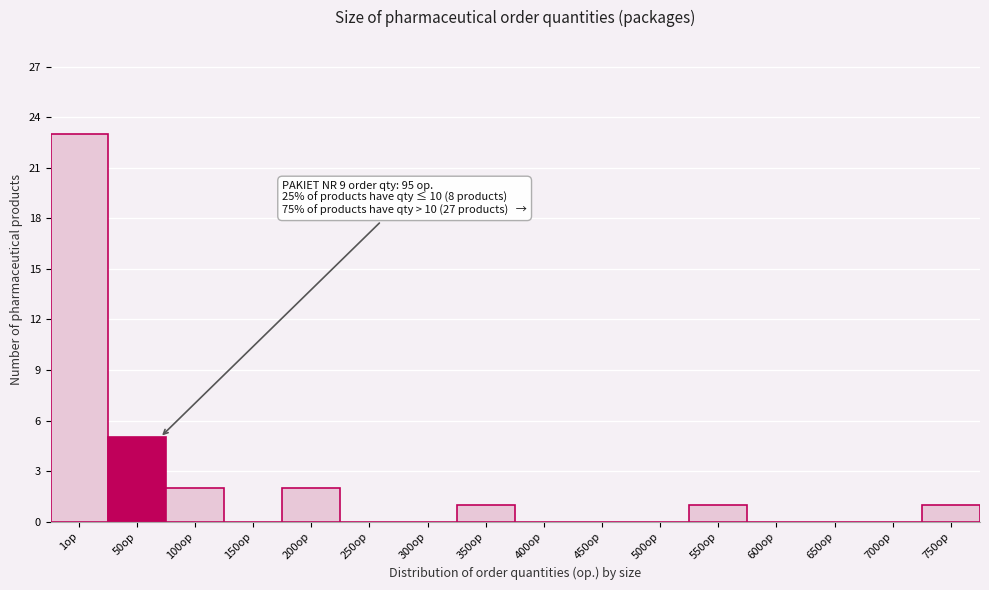

Reading left to right, what are all the values shown in this chart?

1op=23	50op=5	100op=2	150op=0	200op=2	250op=0	300op=0	350op=1	400op=0	450op=0	500op=0	550op=1	600op=0	650op=0	700op=0	750op=1